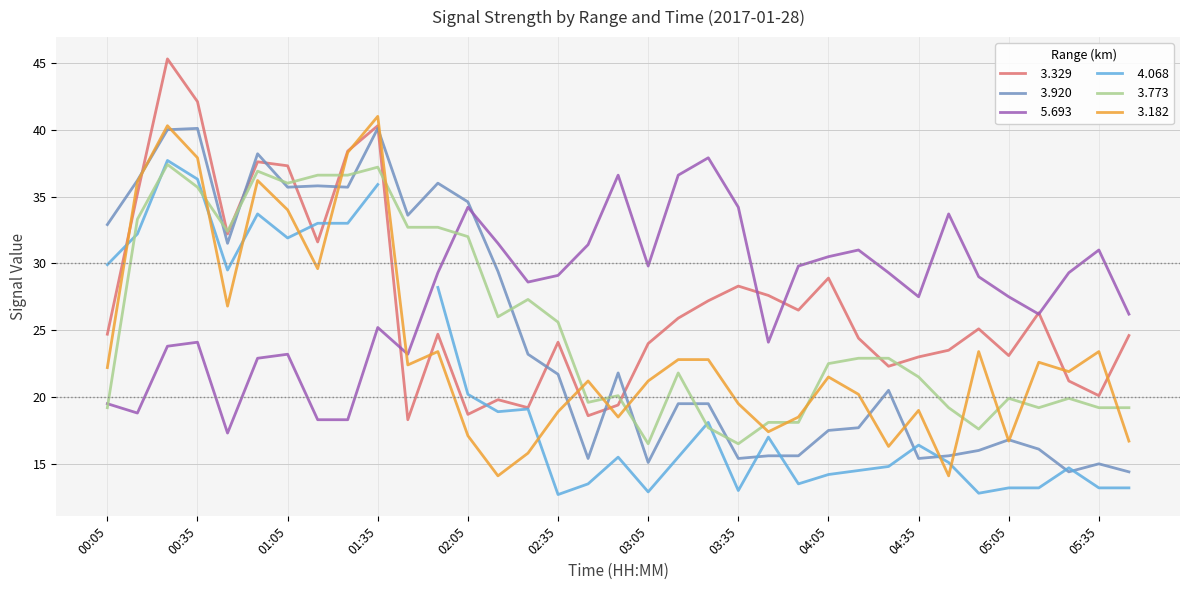

What is the approximate value of   3.182 at 04:45?

14.1